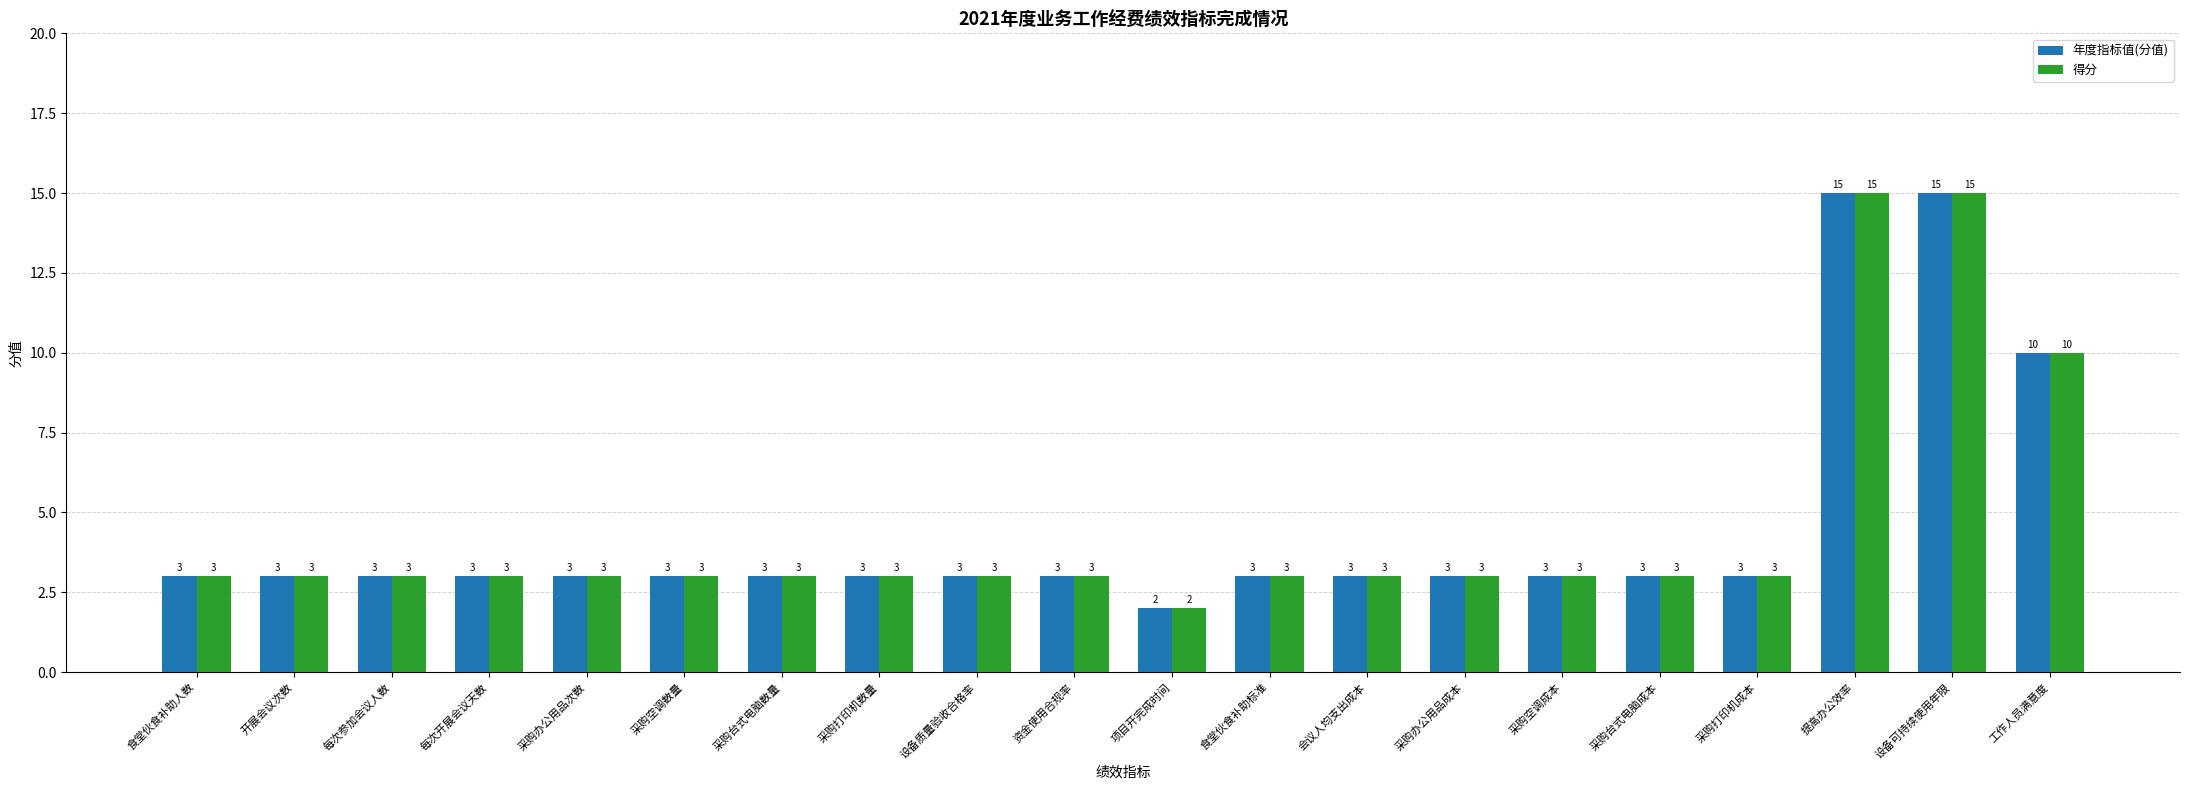

The value of 年度指标值(分值) at 采购台式电脑成本 is 3. True or false?

True